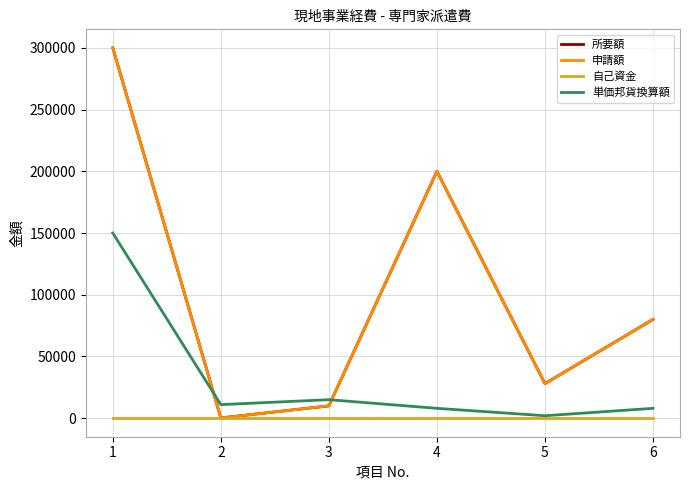

What is the value of the 申請額 point at the 3rd from the left?

10000